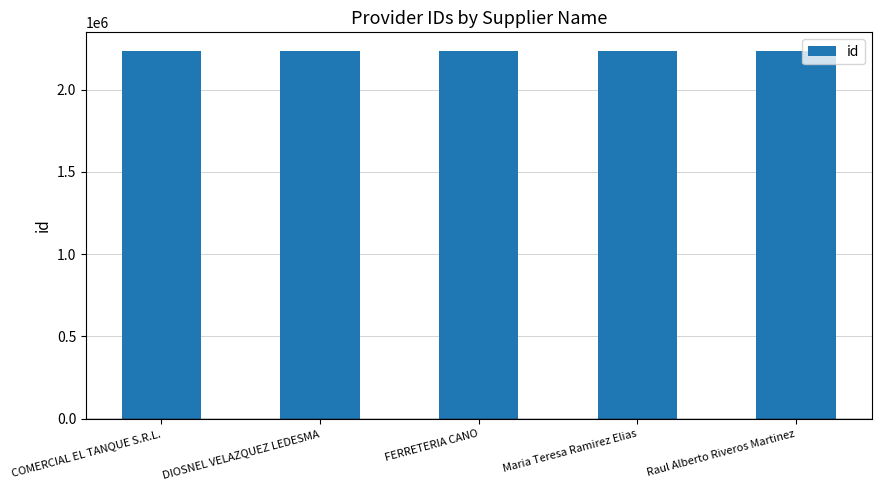

What is the ratio of the value at Raul Alberto Riveros Martinez to the value at Maria Teresa Ramirez Elias?

1.0